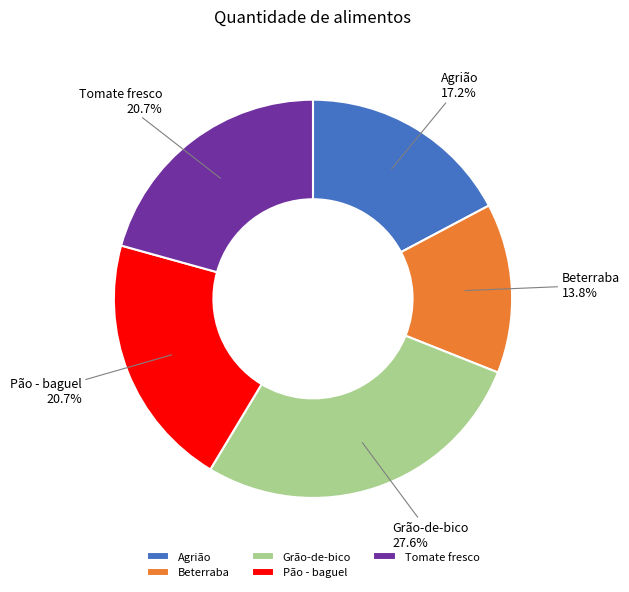

Does Tomate fresco represent more than half of the total?

No